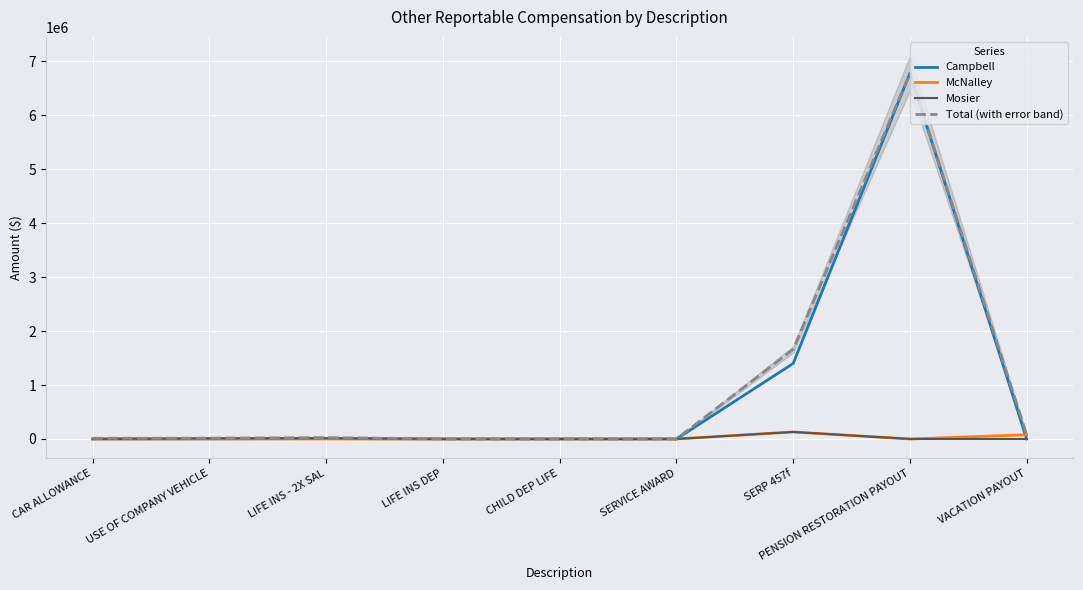

How many positive values does the McNalley series have?

6